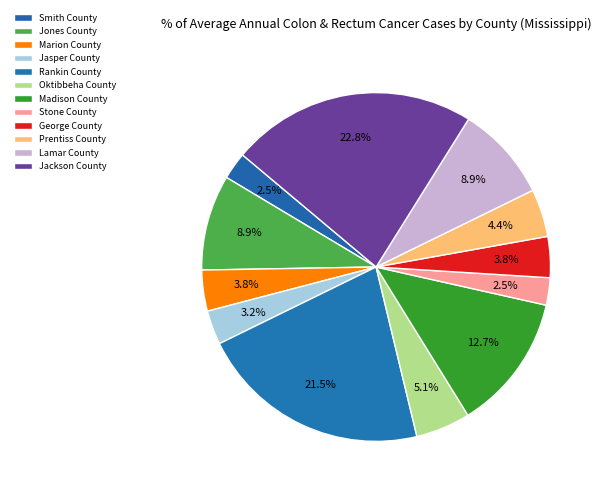

Count the number of slices in the pie.

12